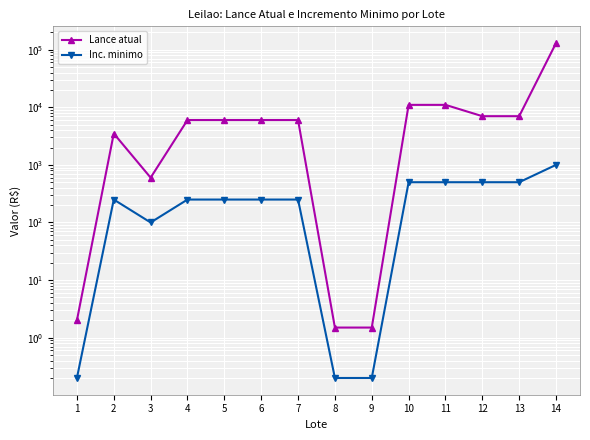

Read the Inc. minimo value at 14.

1000.0